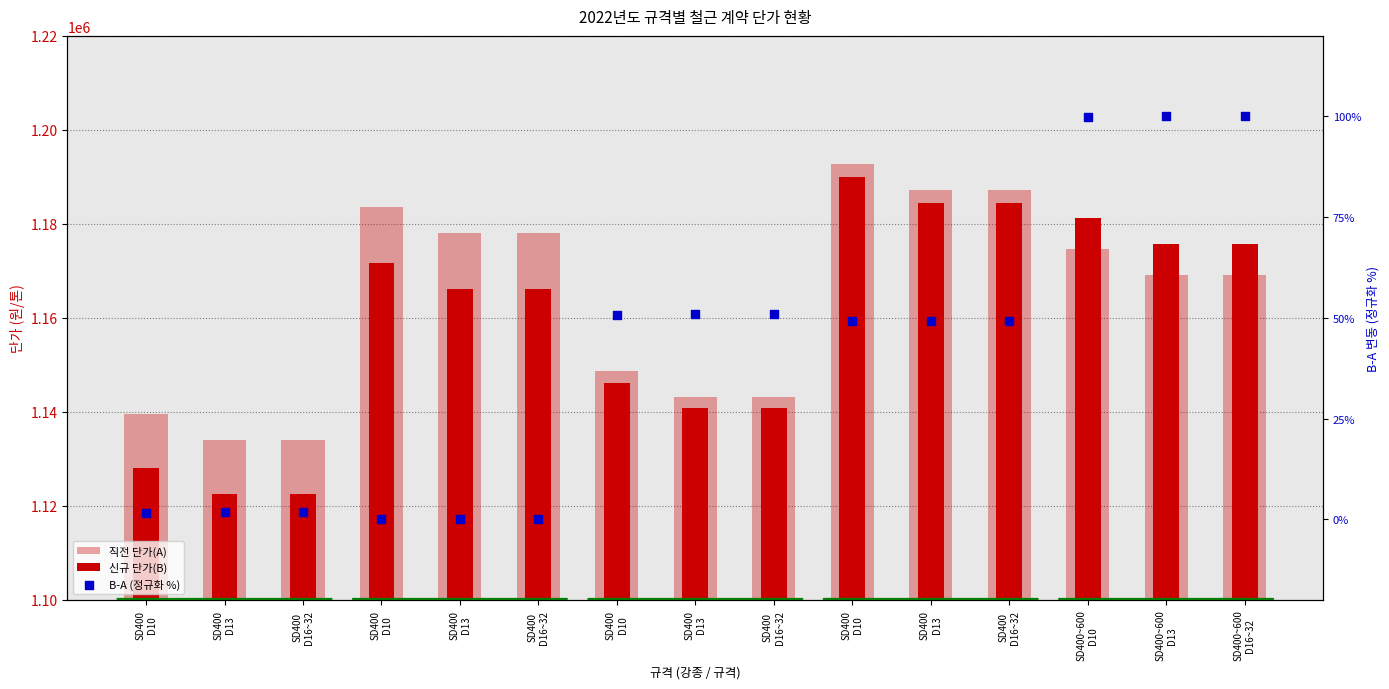

What is the total value across all series at SD400
D13?

2256601.8